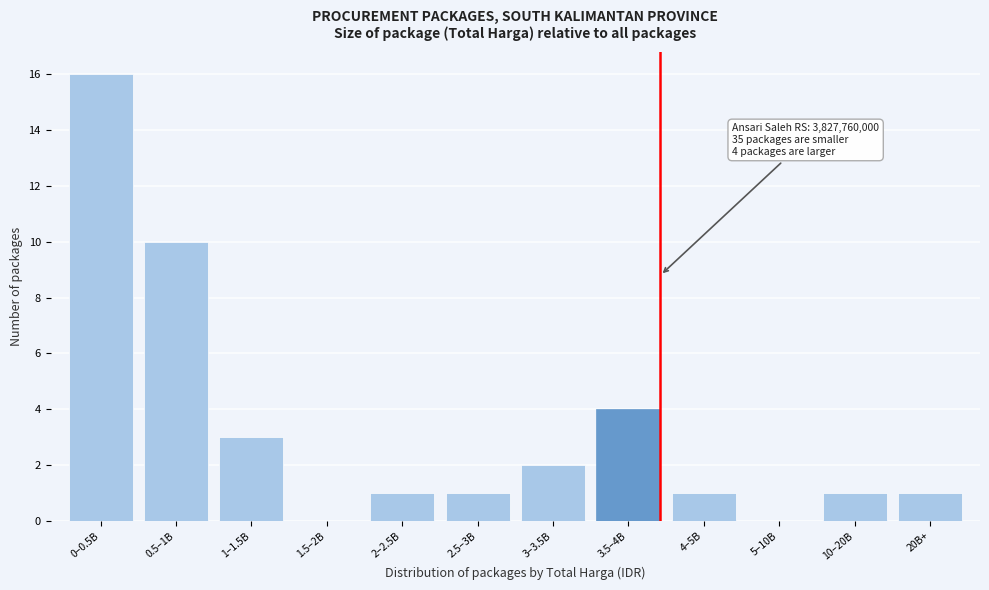

Reading right to left, list all the values displayed in this chart.

20B+=1	10–20B=1	5–10B=0	4–5B=1	3.5–4B=4	3–3.5B=2	2.5–3B=1	2–2.5B=1	1.5–2B=0	1–1.5B=3	0.5–1B=10	0–0.5B=16